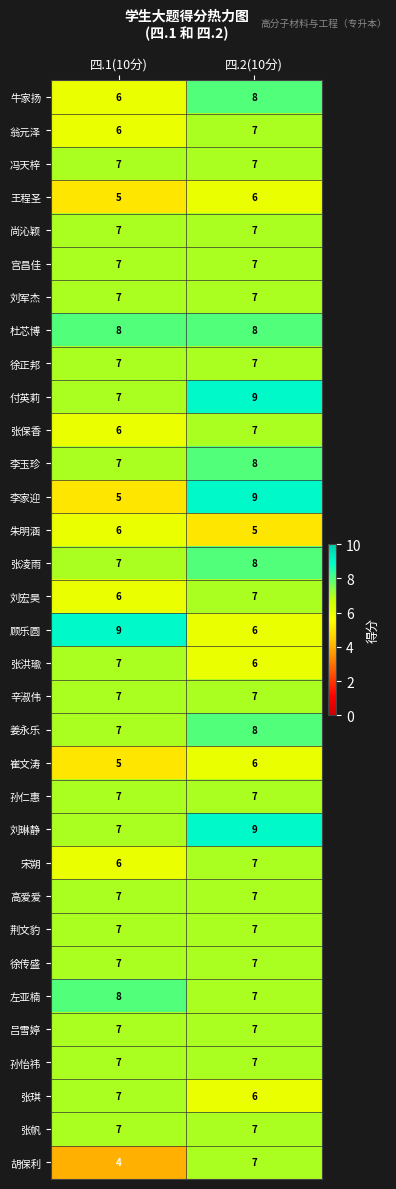

Between 四.1(10分) and 四.2(10分), which series saw the biggest shift?

李家迎